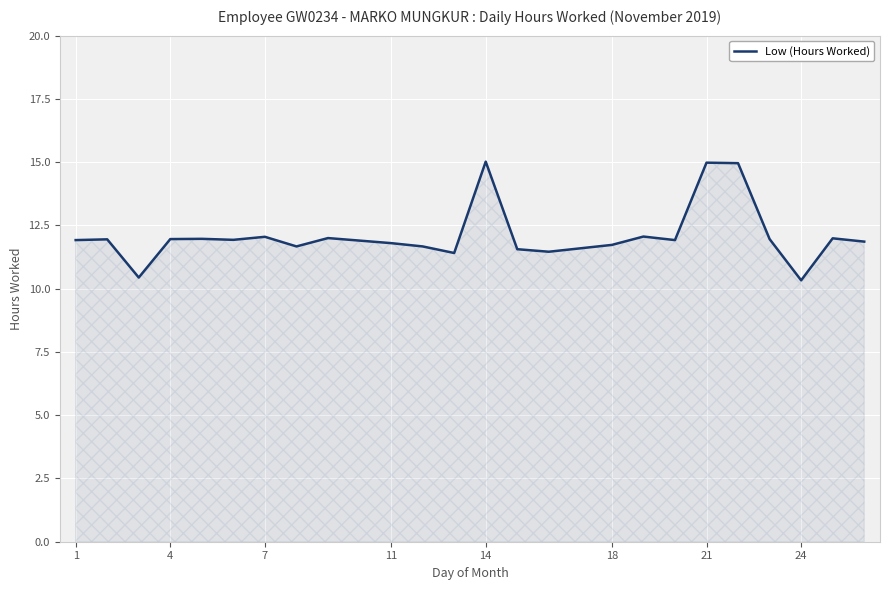

What is the maximum value shown in the chart?

15.0